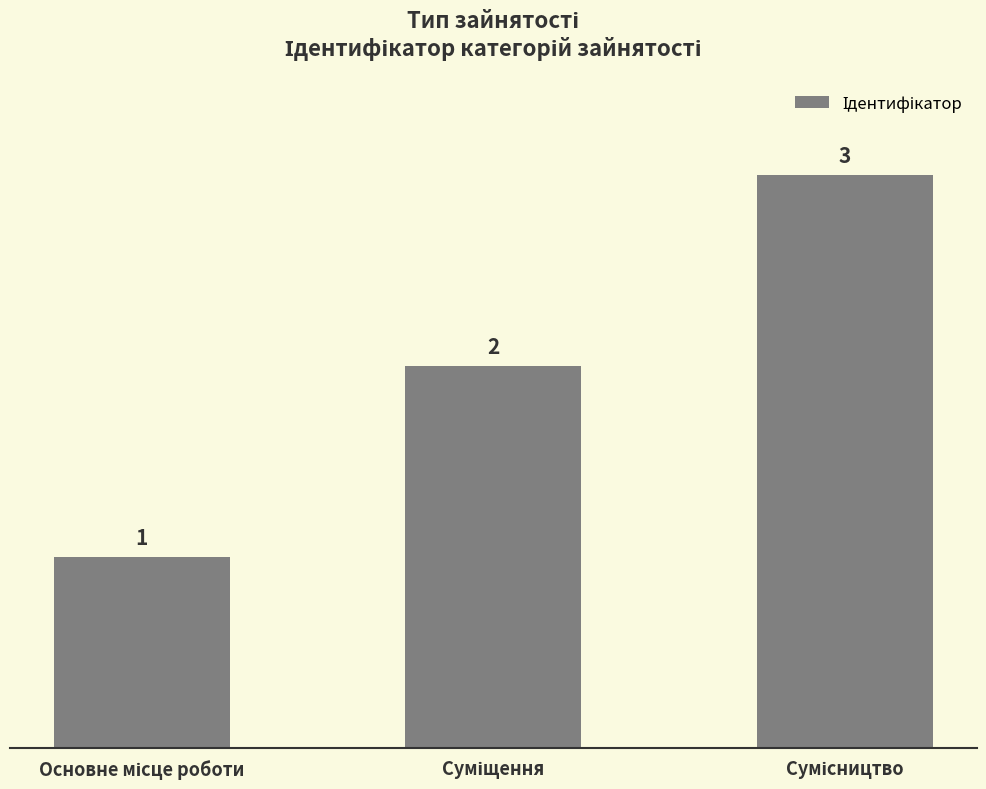

What is the sum of all values?

6